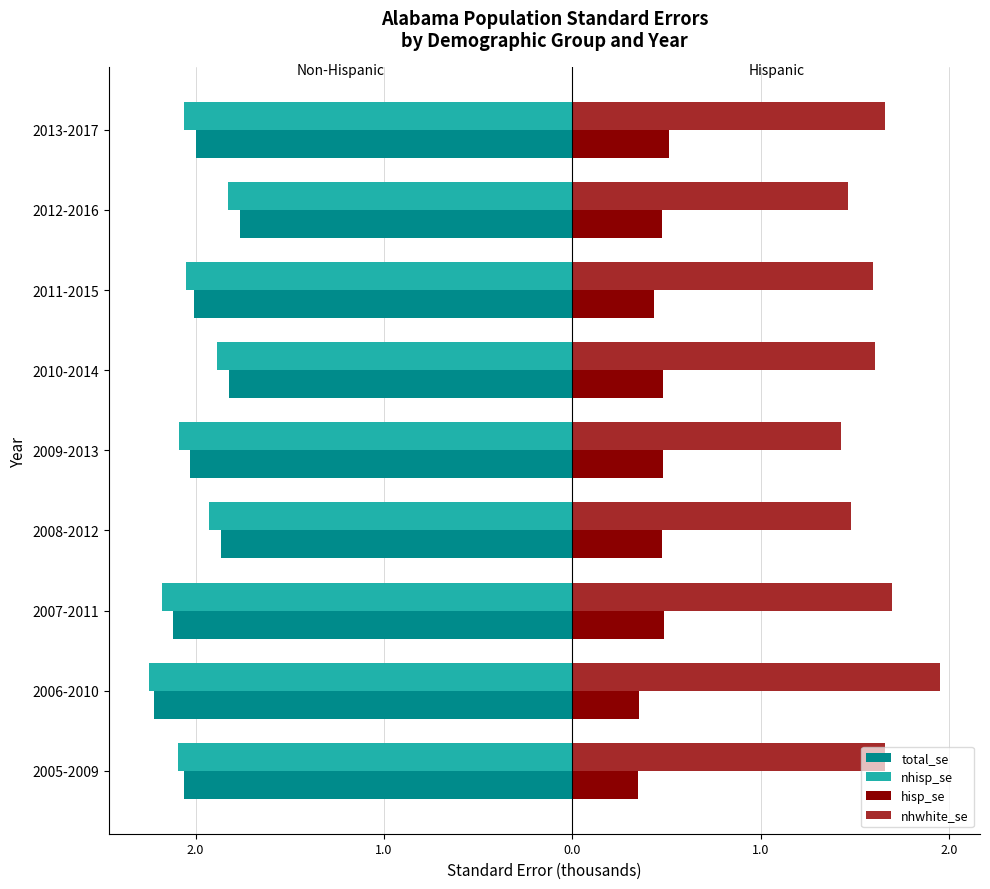

What is the sum of all hisp_se values?

4.0